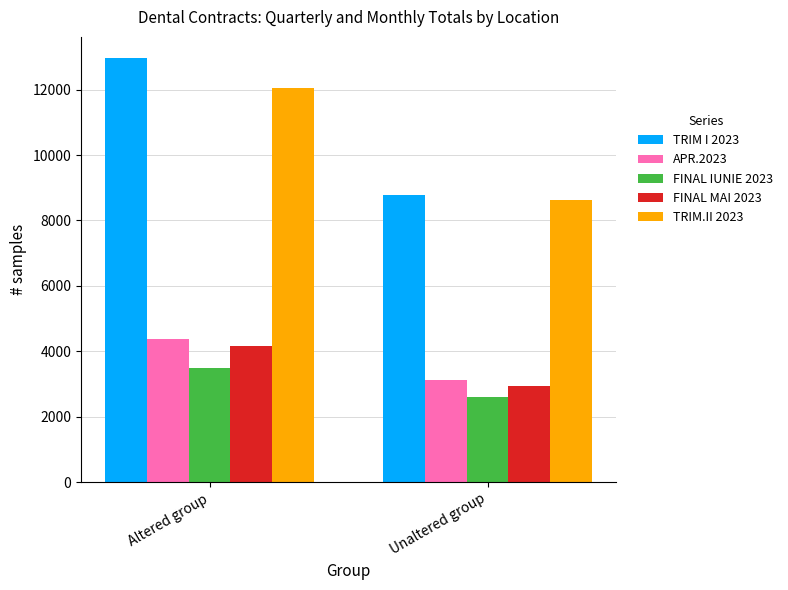

At how many categories does at least one series exceed 11331?

1